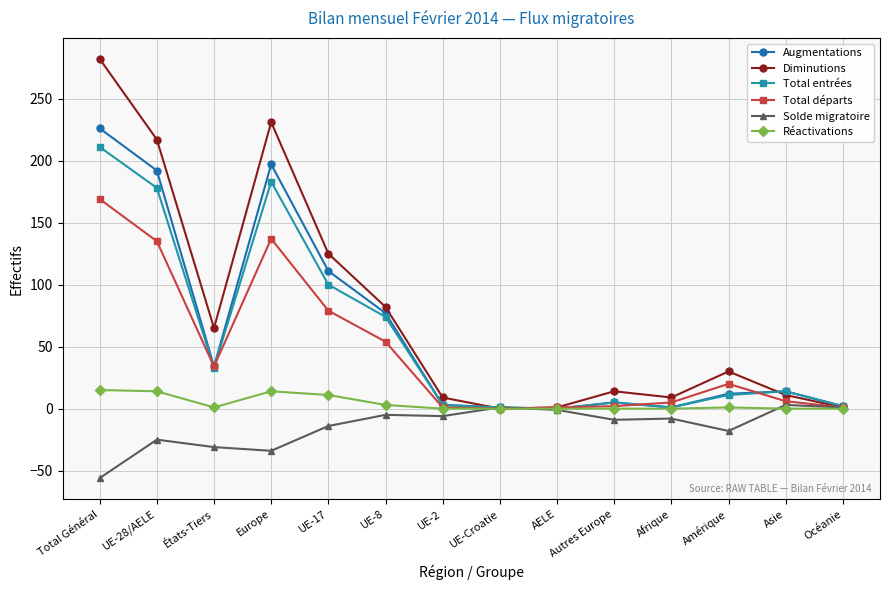

Between Europe and Asie, which series saw the biggest shift?

Diminutions